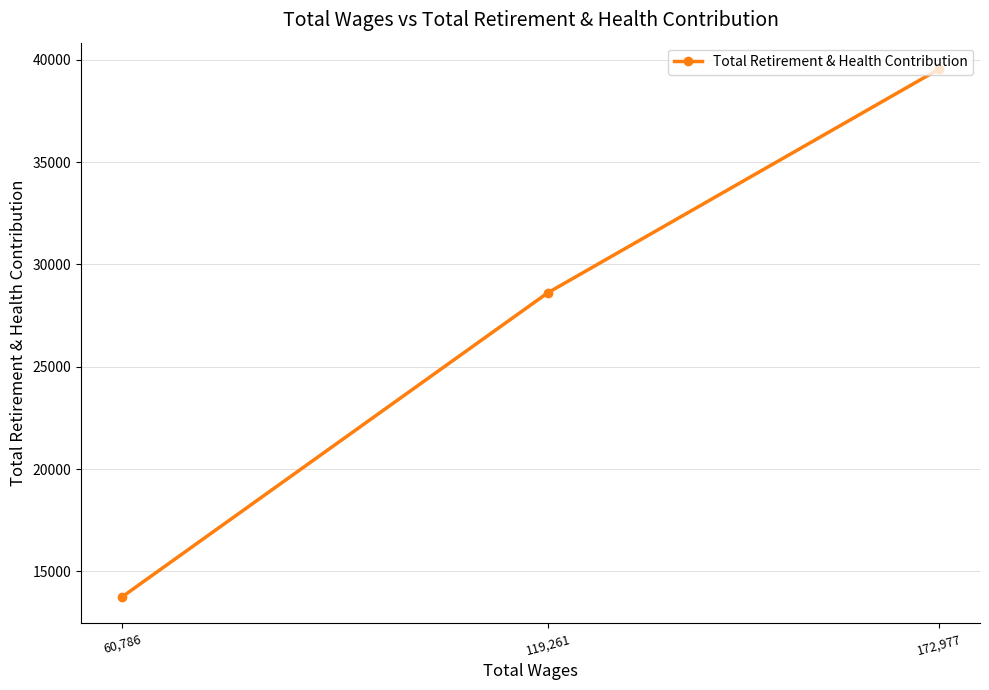

Reading left to right, transcribe all the data shown in this chart.

60,786=13744	119,261=28617	172,977=39552